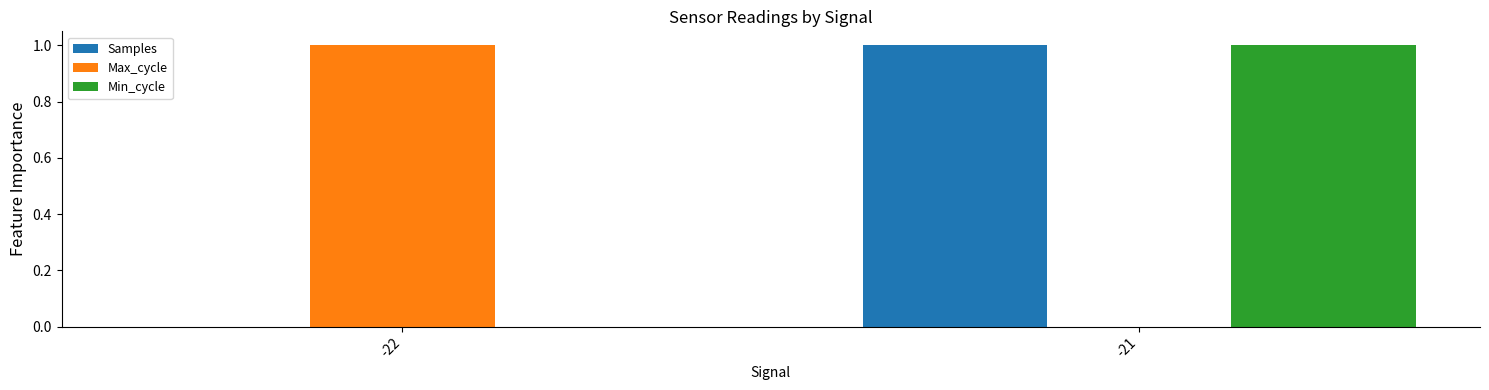

What is the maximum value for Min_cycle?

1